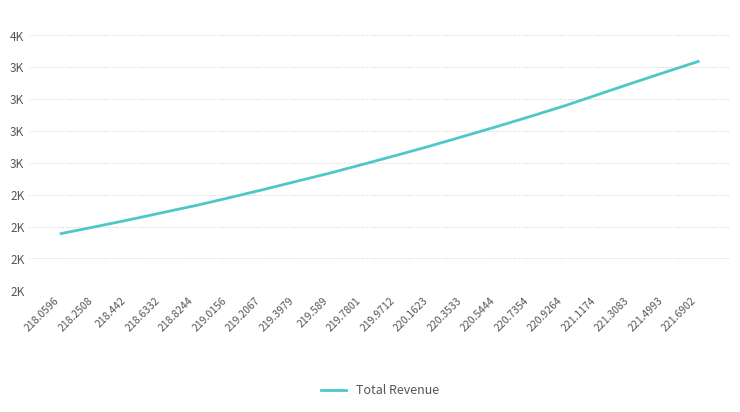

Does the chart display data point markers on the line(s)?

No